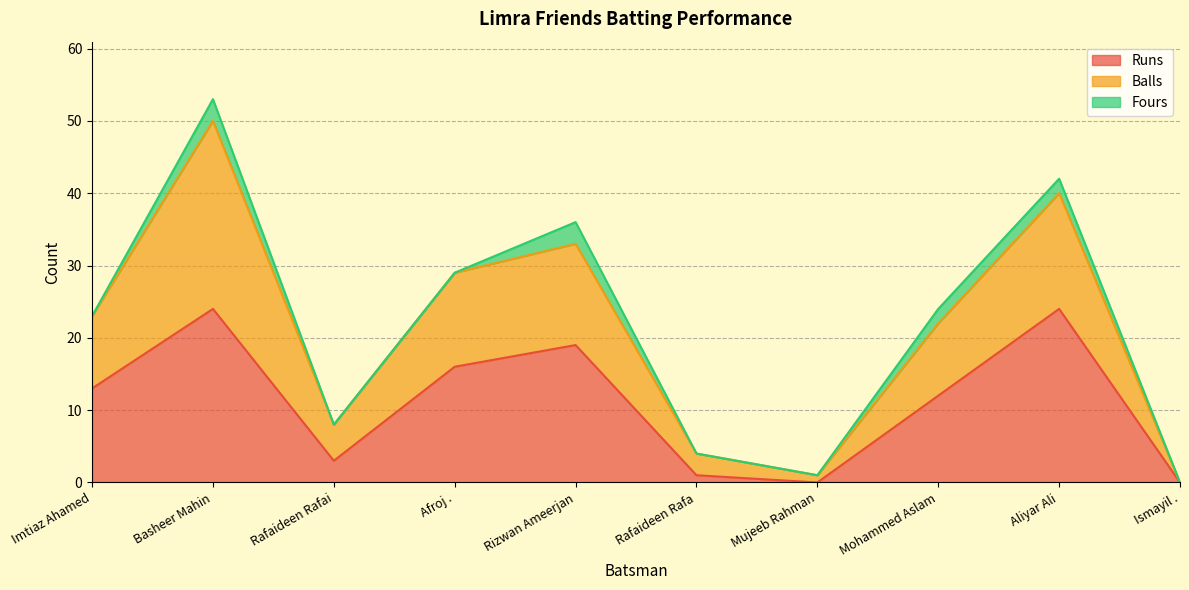

True or false: Balls and Runs cross at least once.

False